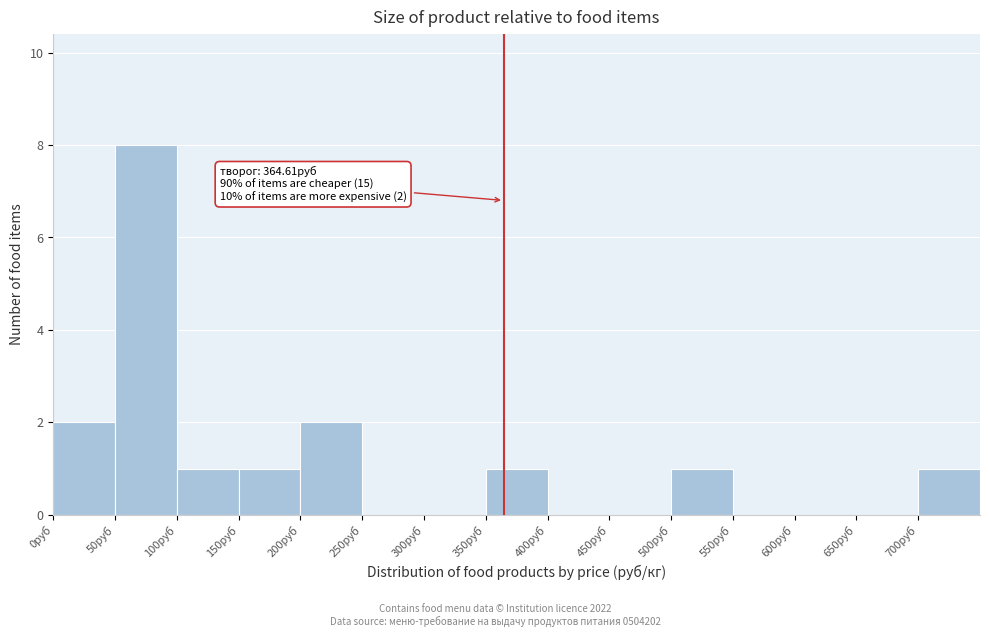

Which range on the x-axis has the tallest bar?

50 to 100